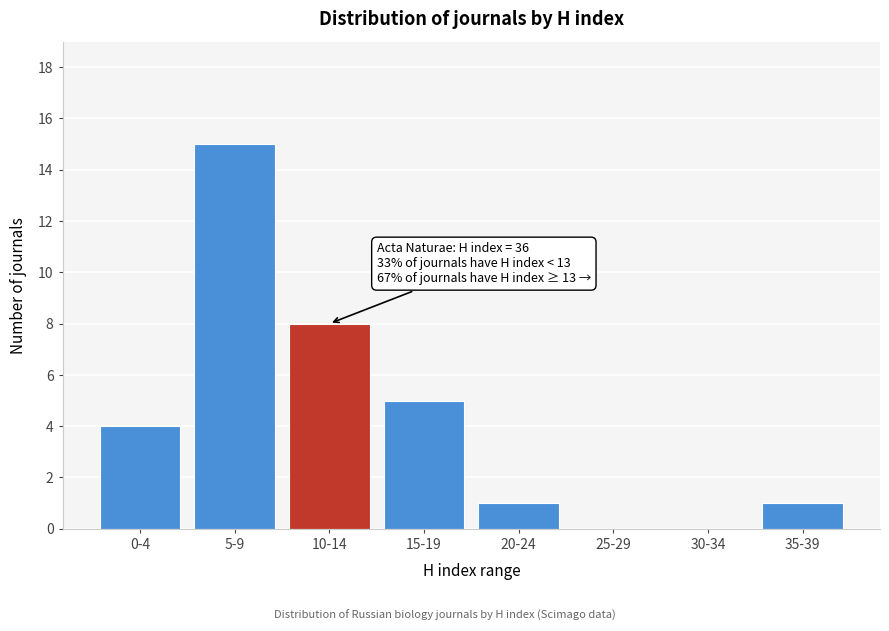

Reading right to left, what are all the values shown in this chart?

35-39=1	30-34=0	25-29=0	20-24=1	15-19=5	10-14=8	5-9=15	0-4=4